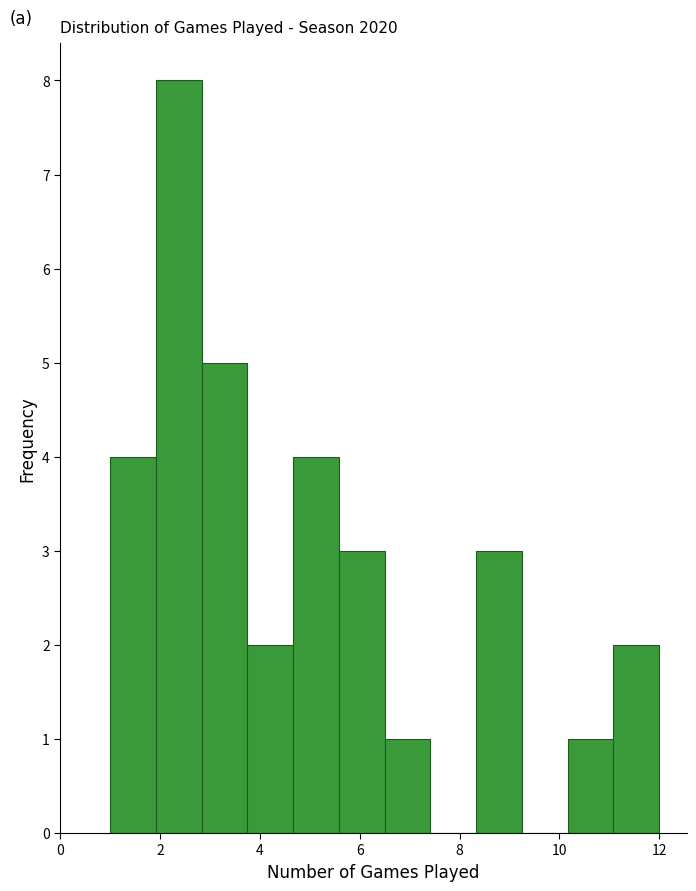

What is the height of the bar covering 2.8 to 3.8 on the x-axis? Neither the bar edges nor the heights are printed on the chart, so give them approximately, as read against the axes.

5